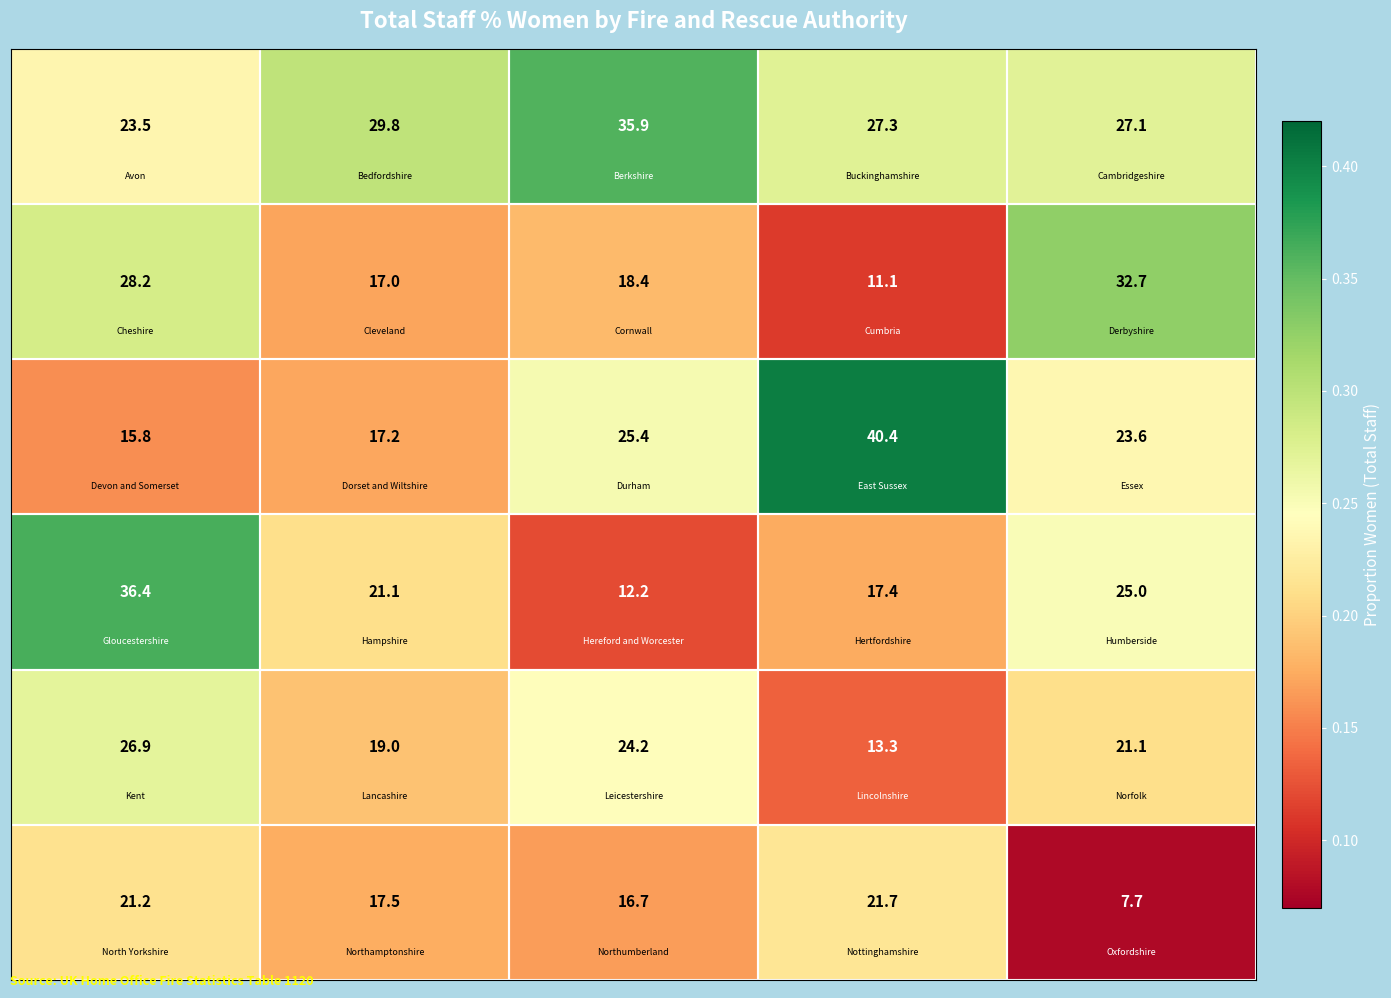

What is the smallest value displayed?

7.7